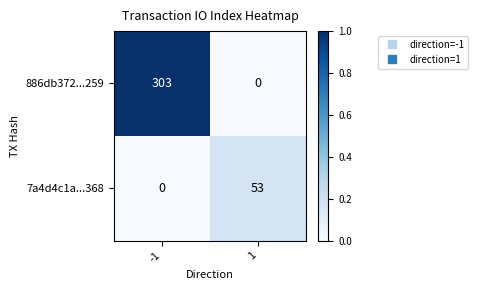

Is it true that 7a4d4c1a...368 equals -36 at -1?

False